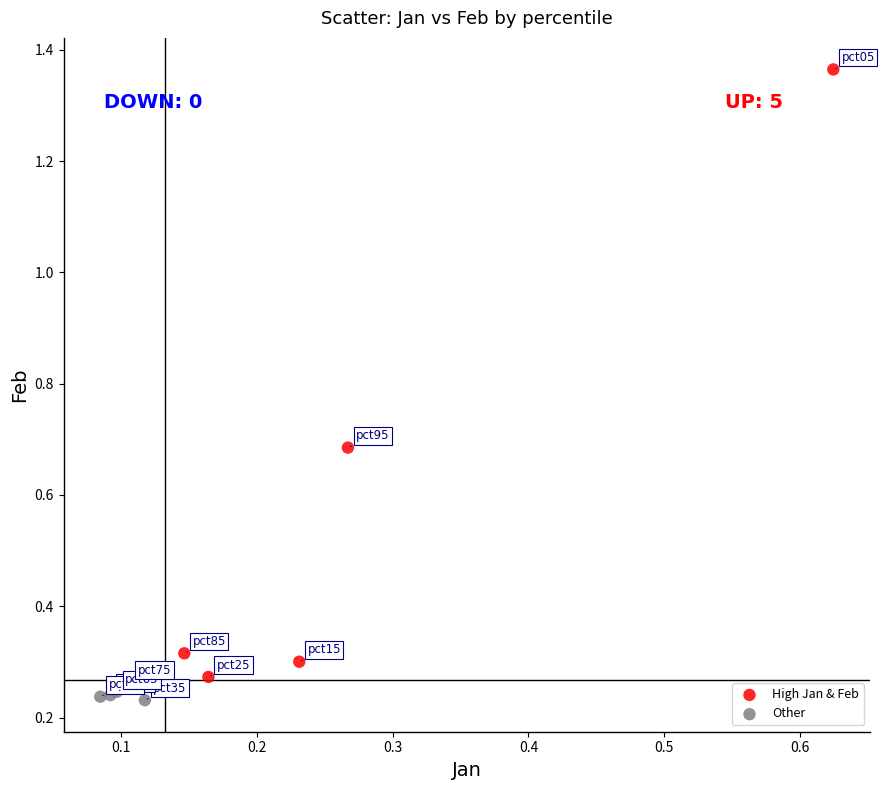

Which series has the largest Y range (max minus min)?

High Jan & Feb